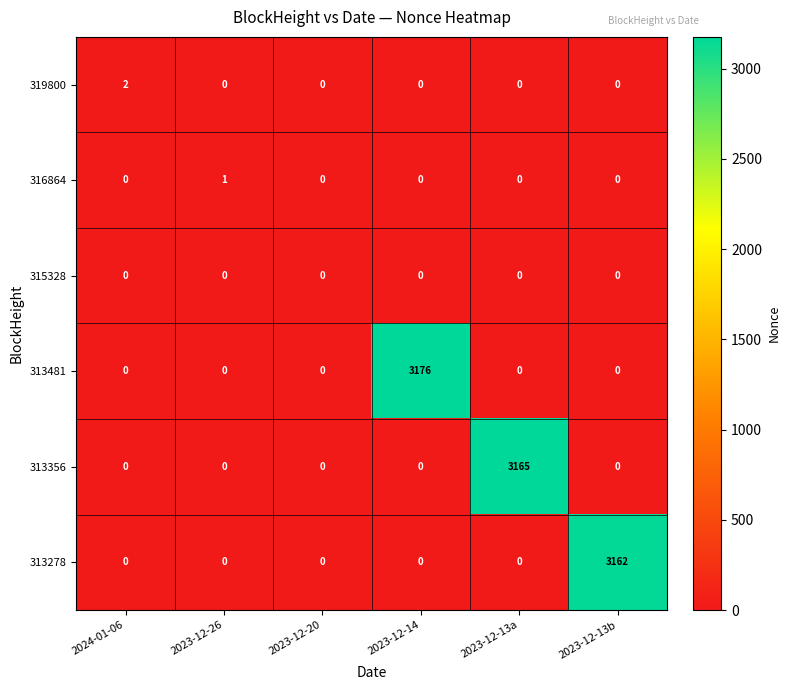

Rank the series by their maximum value, from highest to lowest.

313481, 313356, 313278, 319800, 316864, 315328